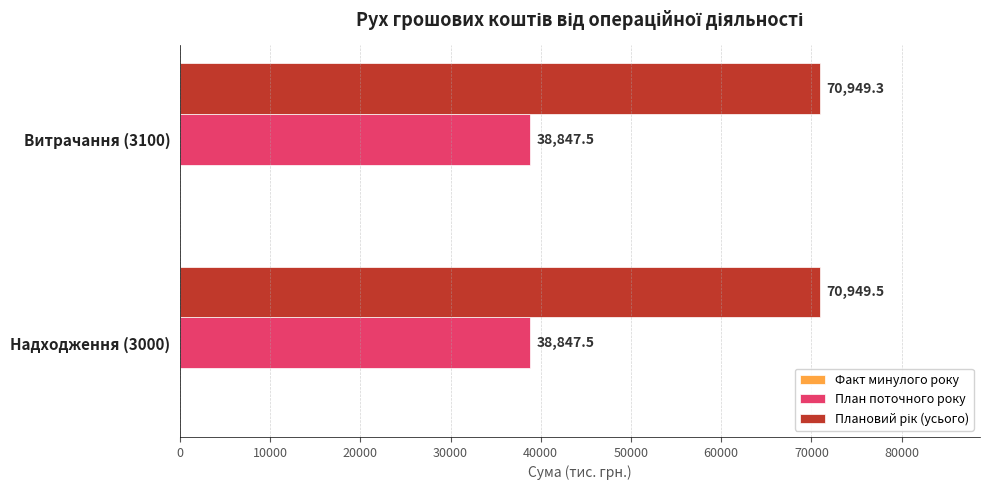

Is it true that План поточного року equals 7928.1 at Надходження (3000)?

False